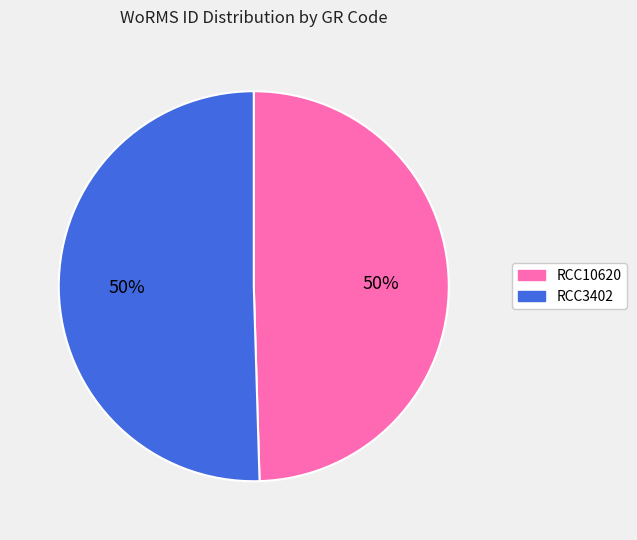

Approximately how many times larger is the value at RCC10620 compared to RCC3402?

1.0